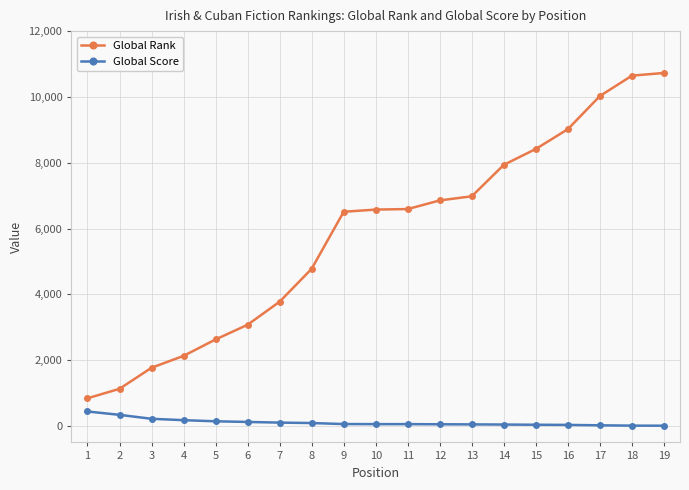

List the series in order of their overall mean, highest first.

Global Rank, Global Score